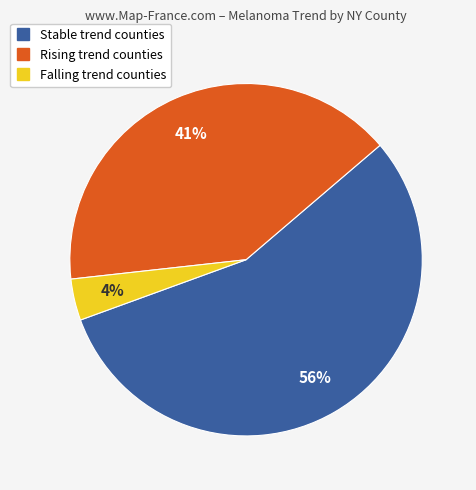

To the nearest percent, what is the average slice percentage?

33%